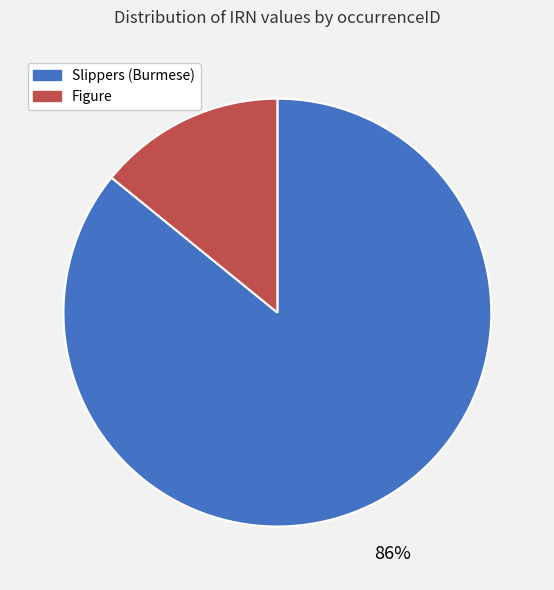

Is there a majority slice in this chart?

Yes